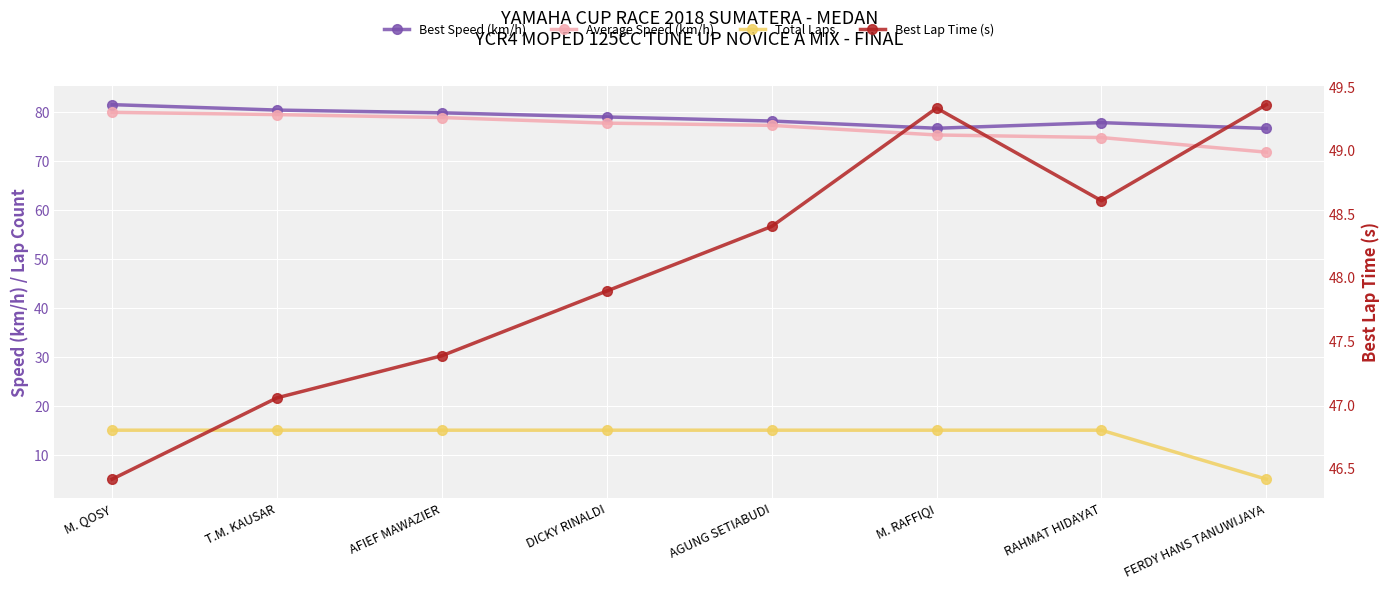

True or false: Best Lap Time (s) and Average Speed (km/h) intersect in this chart.

False